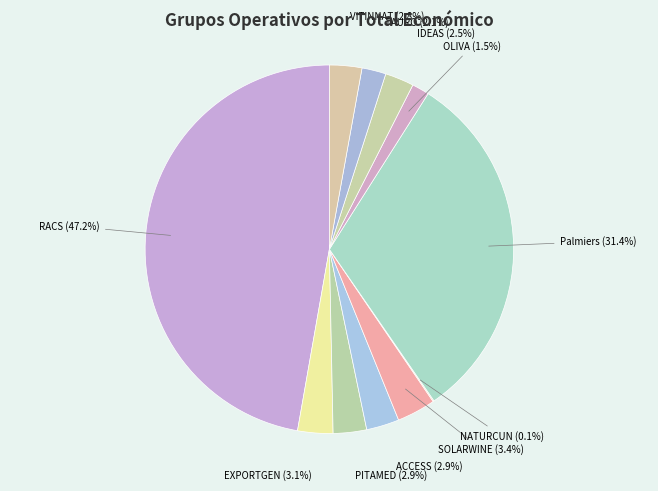

Which slice is the smallest?

NATURCUN